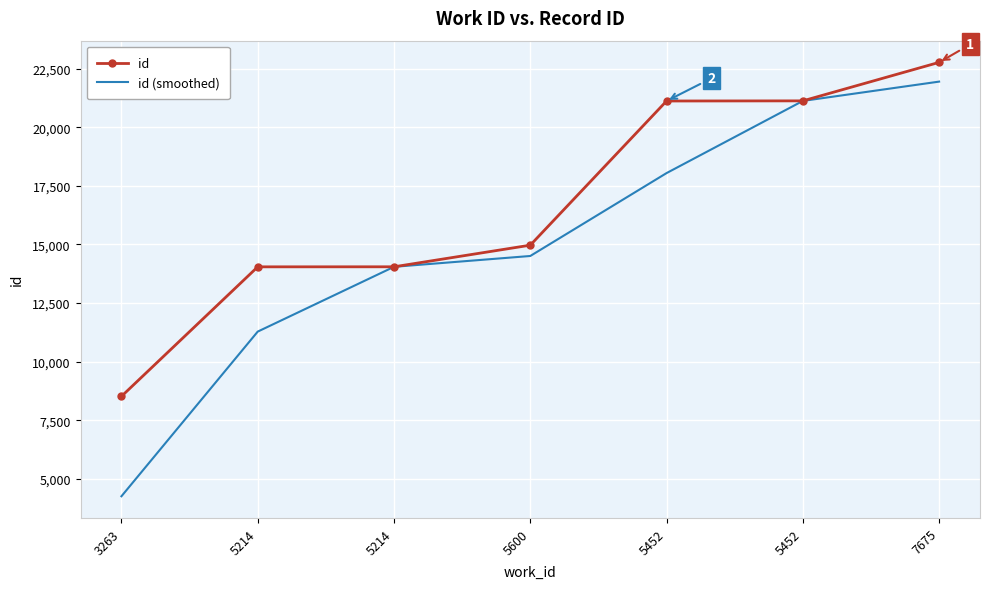

True or false: id and id (smoothed) intersect in this chart.

False